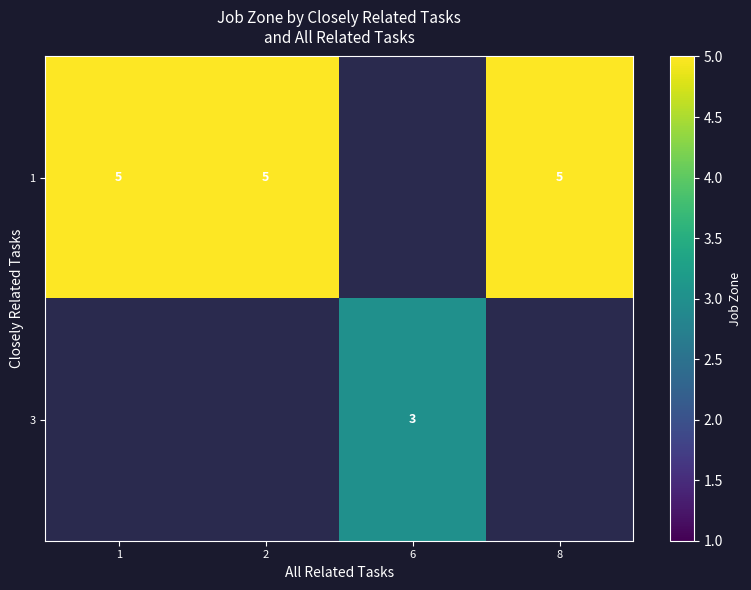

What is the greatest value displayed?

5.0